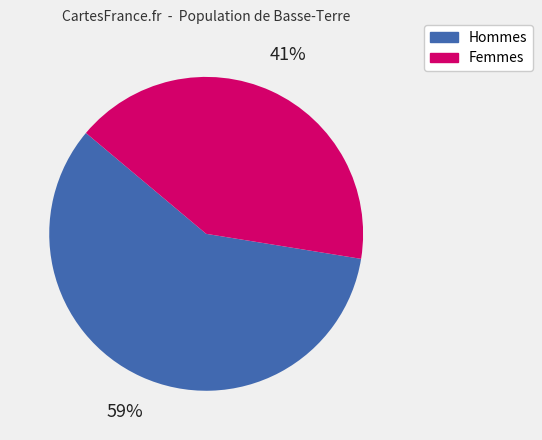

Is there a majority slice in this chart?

Yes